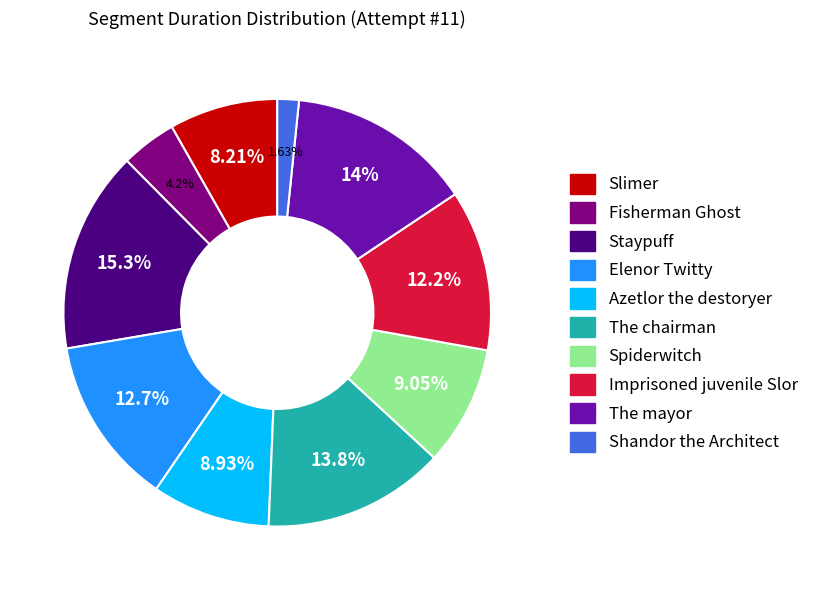

What is the ratio of the value at Elenor Twitty to the value at Slimer?

1.6